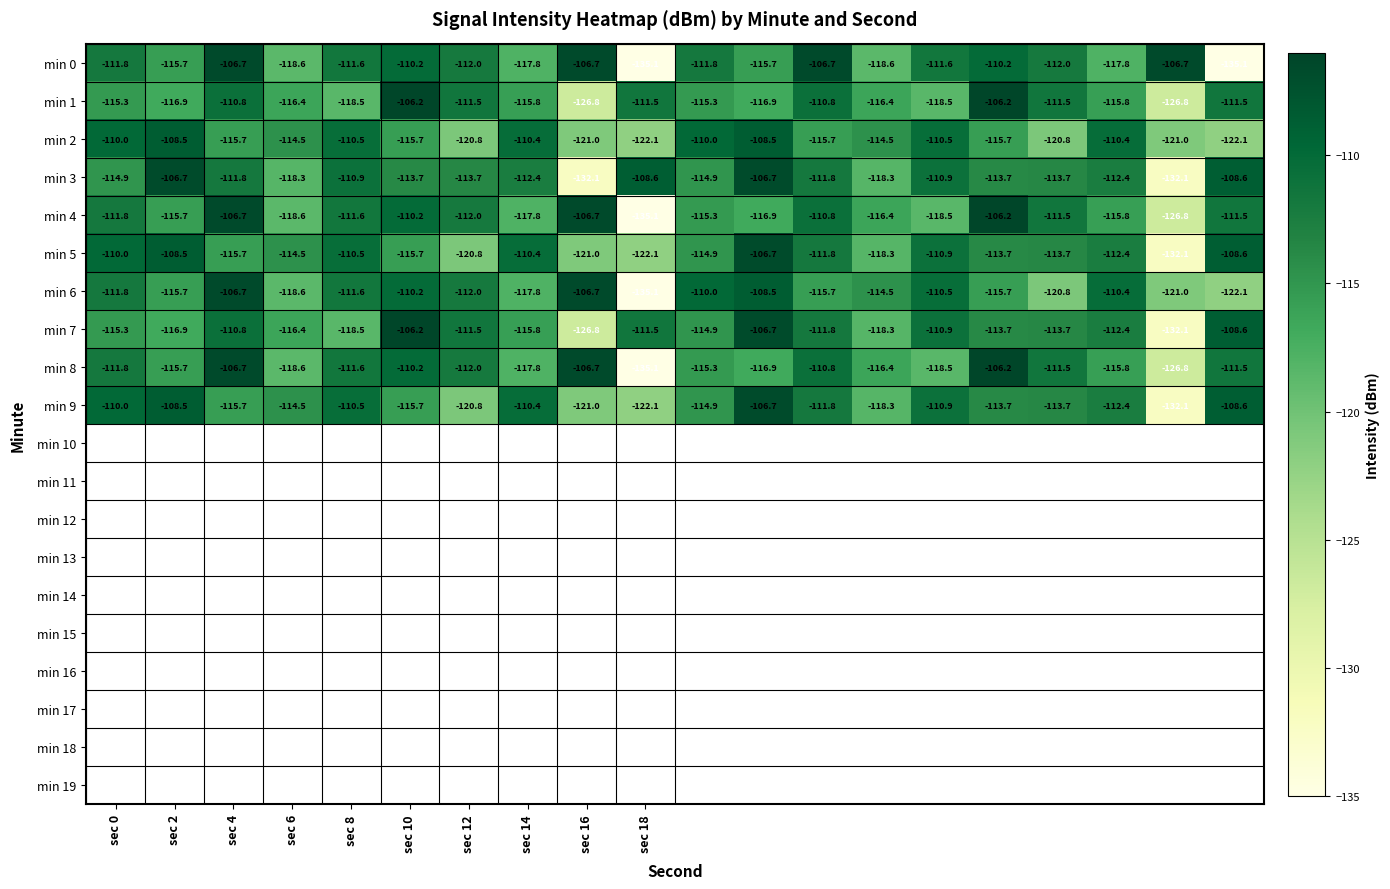

Which series has the largest total across all categories?

min 3